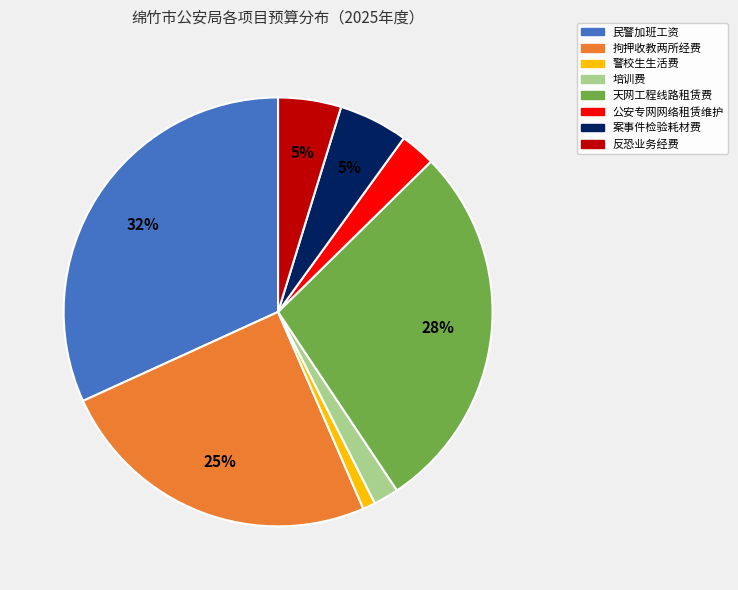

What is the smallest slice in the pie chart?

警校生生活费